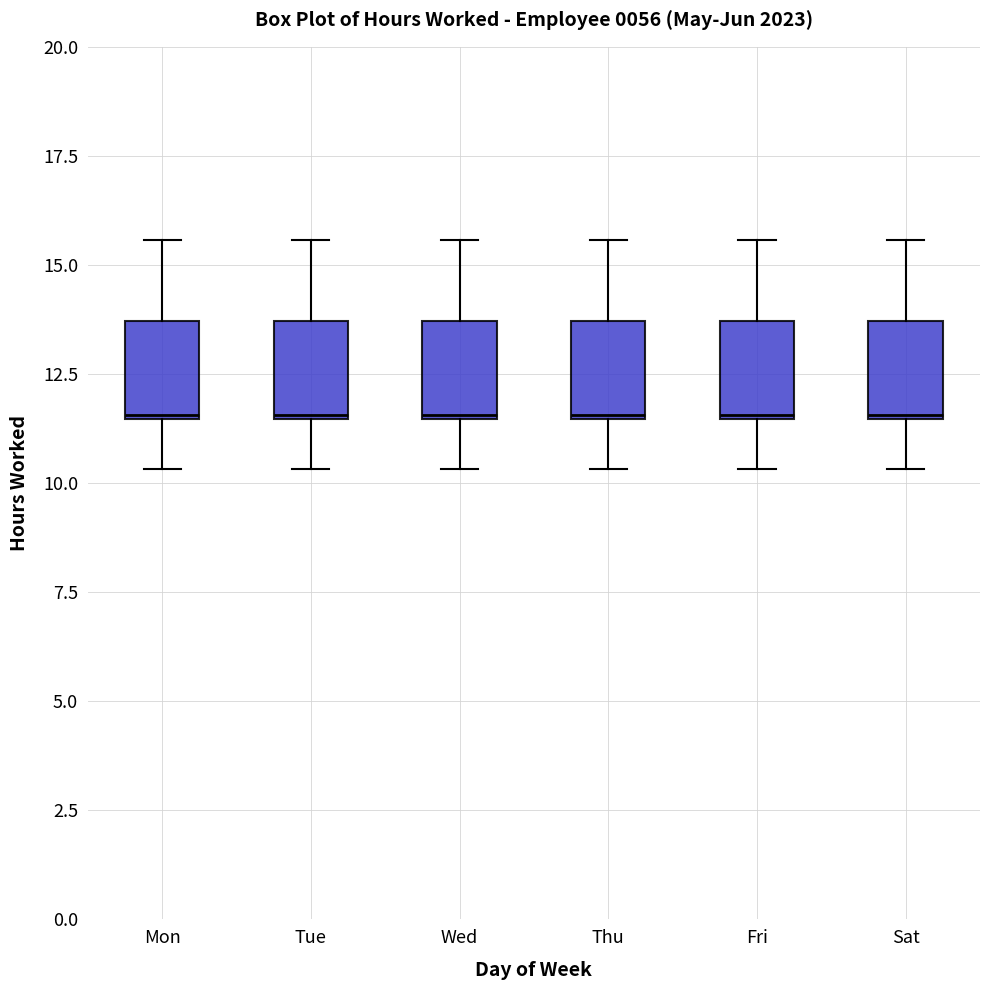

Where is the upper edge of the box for Fri on the y-axis? The values are not printed on the chart, so give them approximately, as read against the axis.

13.5